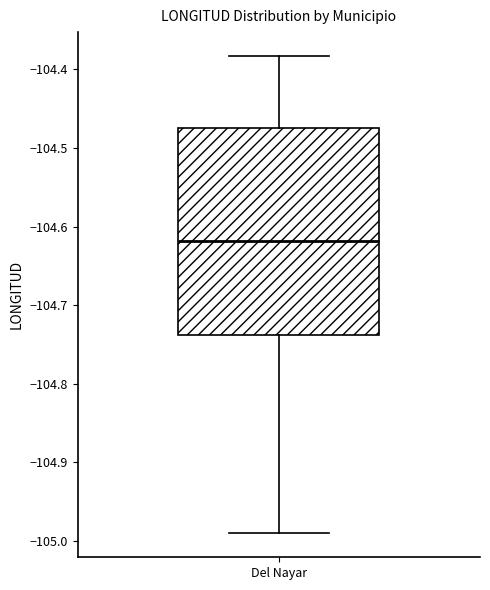

Transcribe this box plot: give where the median line is, the range the box spans, and where the two whiskers end, as read against the y-axis. The values are not printed on the chart, so give them approximately, as read against the axis.

median -104.62, box -104.74 to -104.47, whiskers -104.99 to -104.38